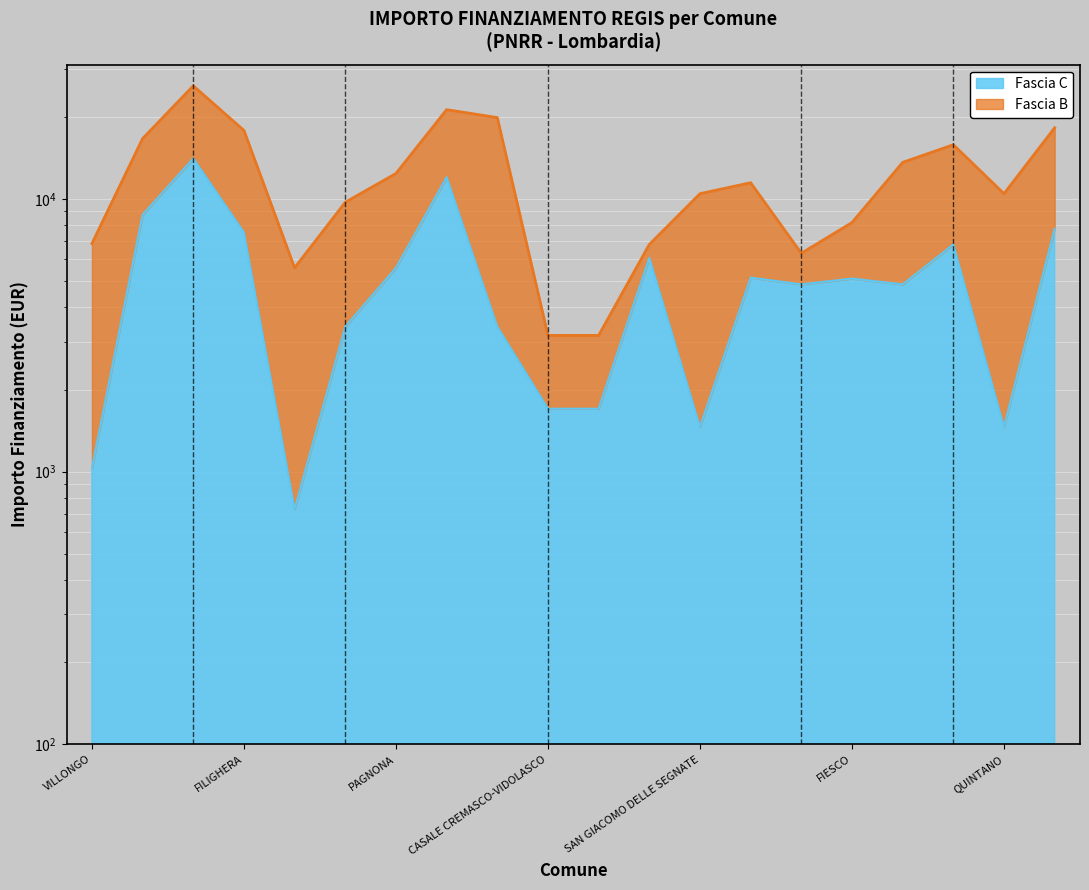

What is the value of the 8th point from the left?

12005